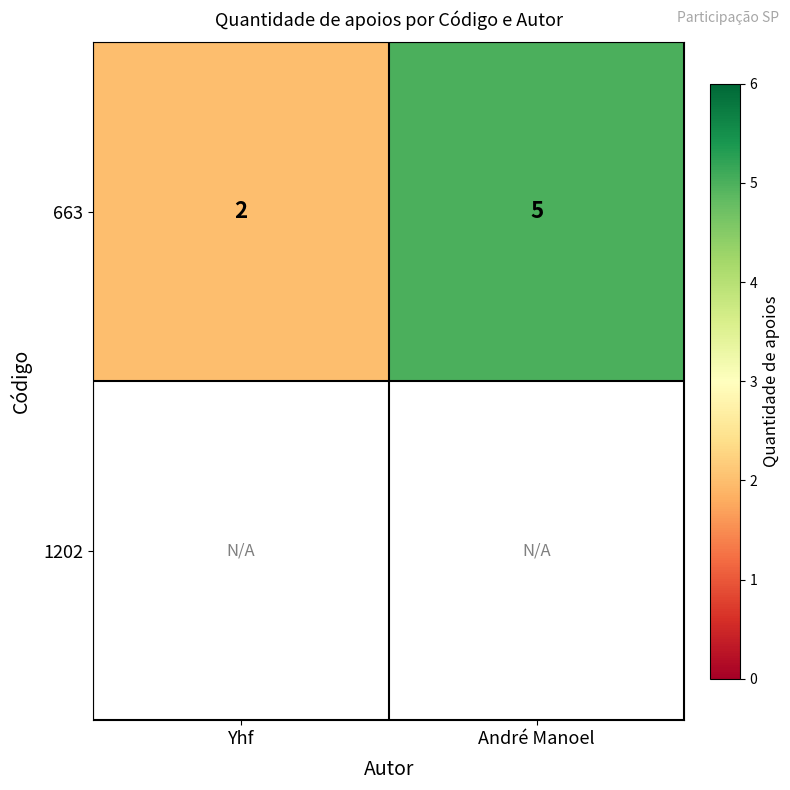

The value of 663 at Yhf is 3. True or false?

False